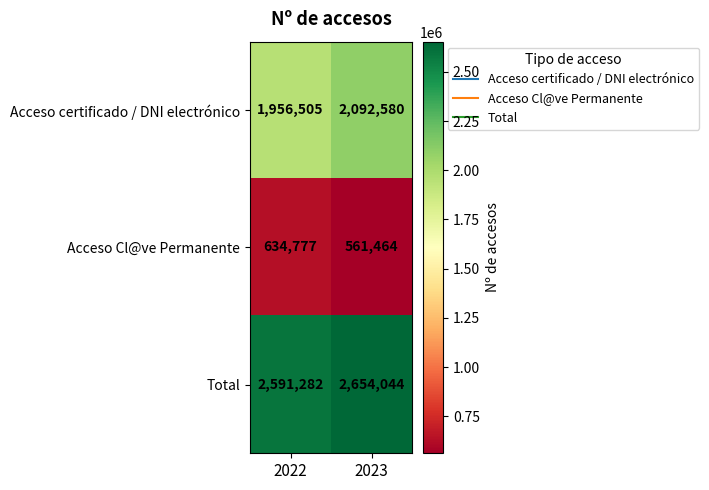

At which category is the sum across all series the highest?

2023